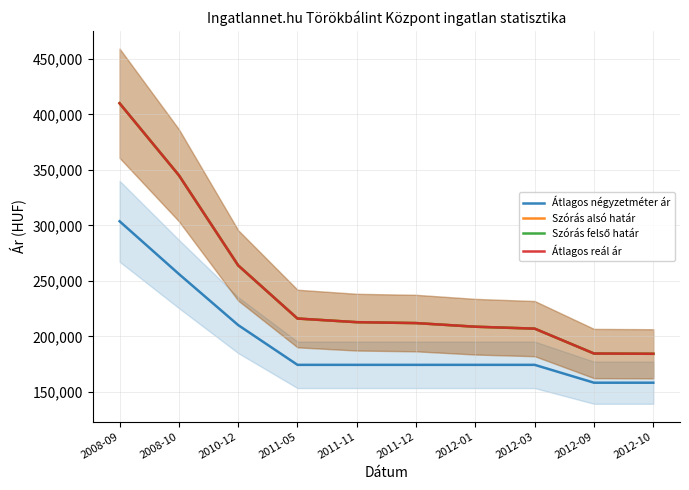

The Szórás alsó határ series shows 184375 at 2012-10. True or false?

True